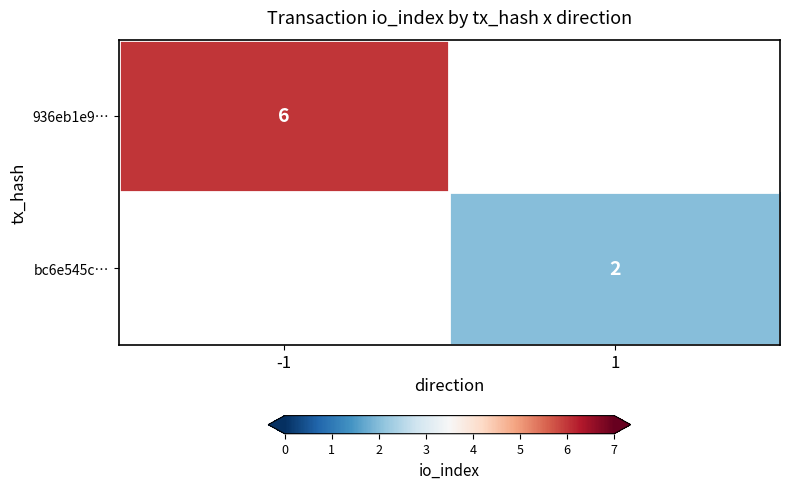

Between 1 and -1, which is larger?

-1